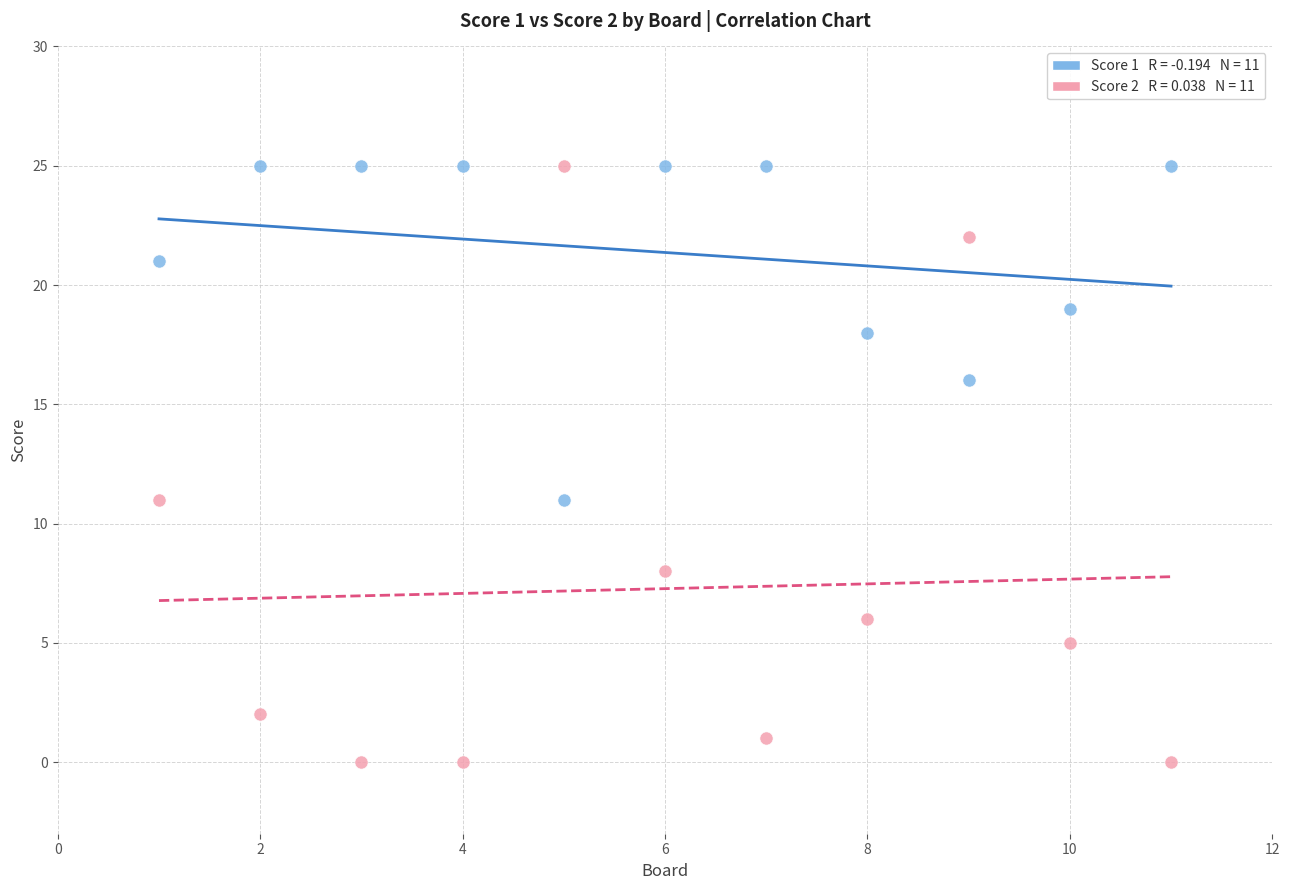

Across all data points, what is the range of Y values (max minus min)?

25